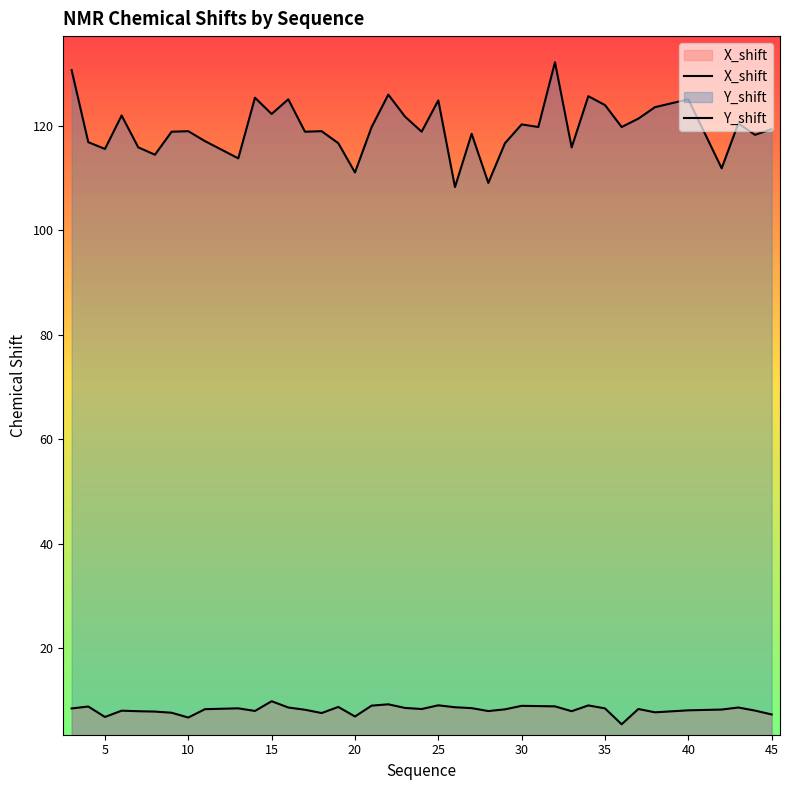

True or false: Y_shift has a value of 115.9 at 33.

True